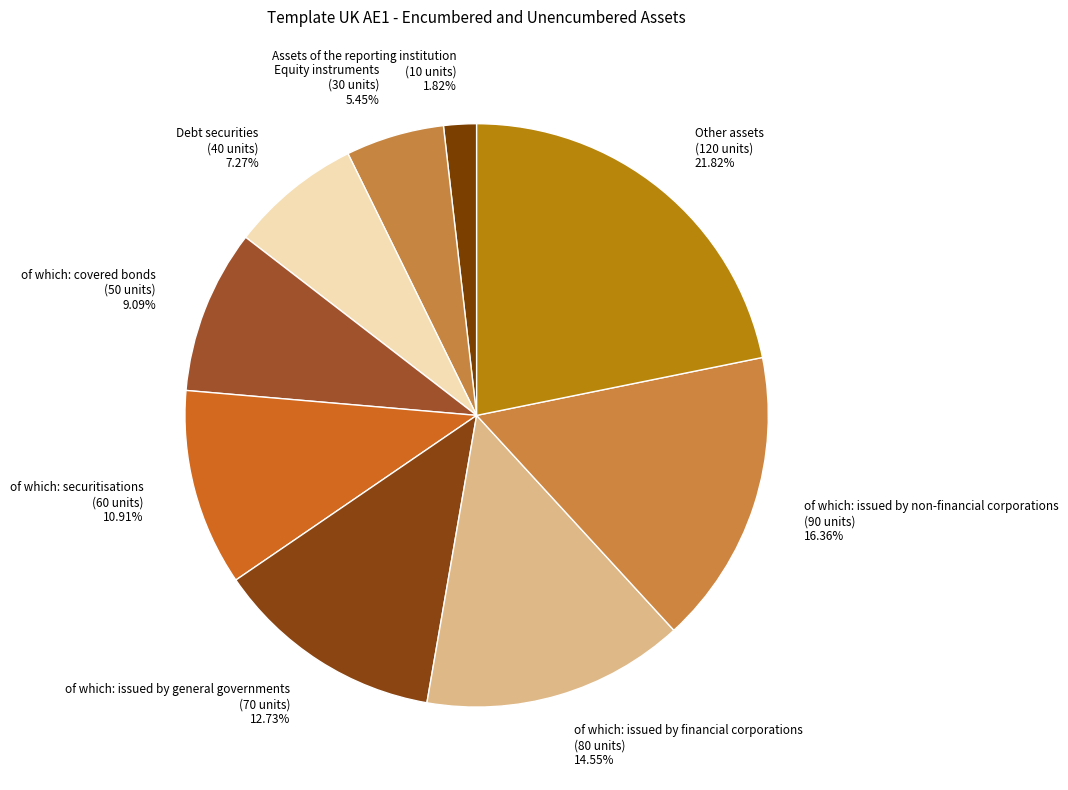

To the nearest percent, what is the difference between the of which: securitisations and Assets of the reporting institution slice percentages?

9%